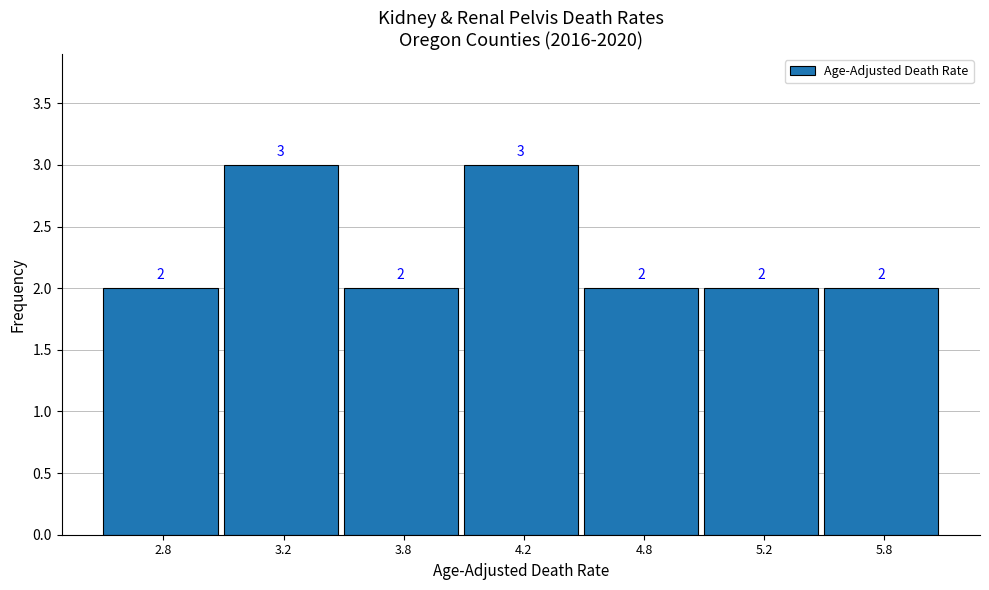

Reading left to right, extract all data points from this chart.

2.8=2	3.2=3	3.8=2	4.2=3	4.8=2	5.2=2	5.8=2